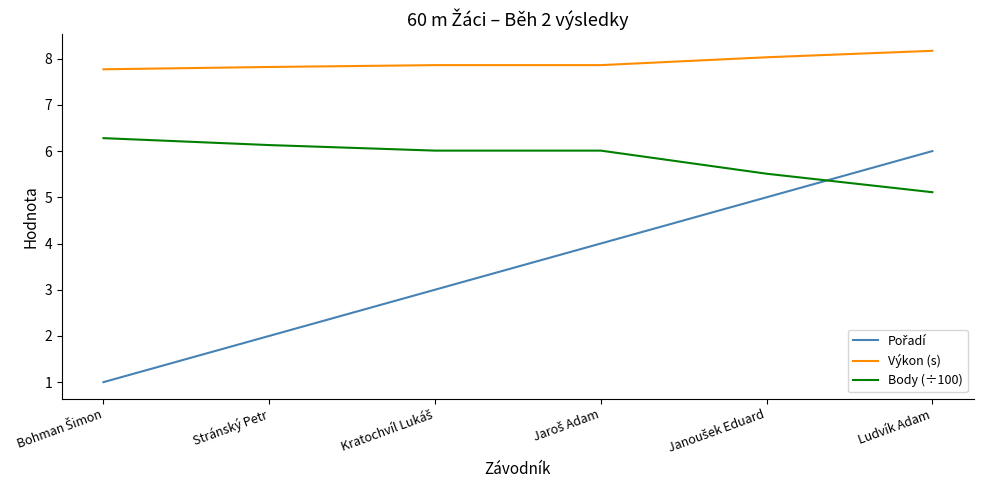

True or false: Výkon (s) has more than 2 interior local peaks.

False